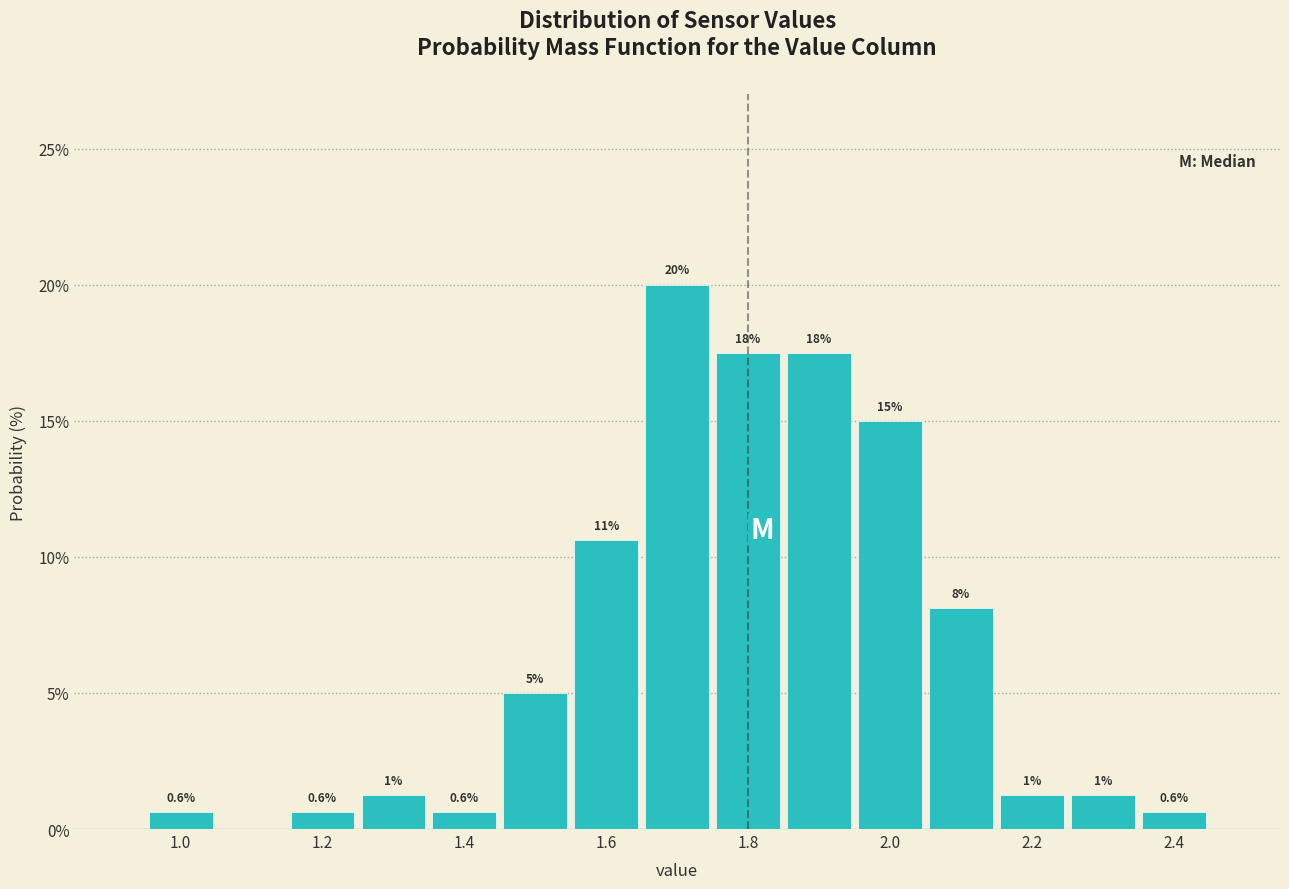

Which range on the x-axis has the tallest bar?

1.65 to 1.75